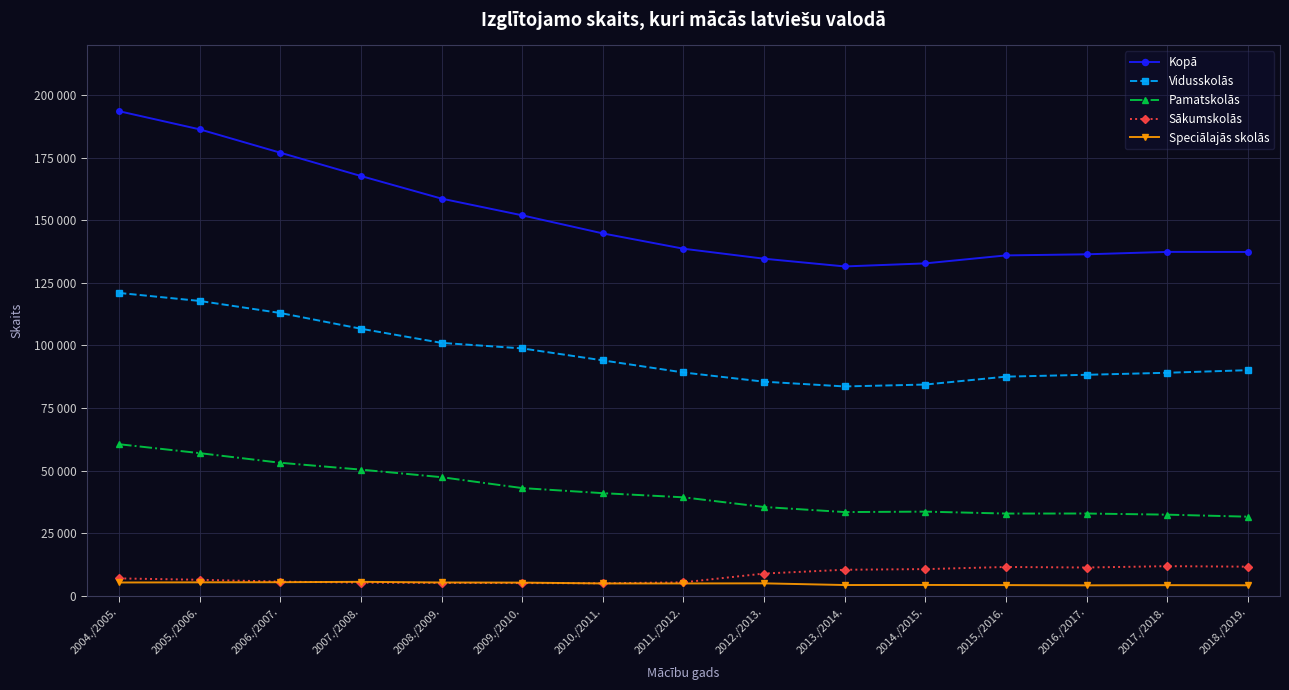

What are all the series names shown in the legend?

Kopā, Vidusskolās, Pamatskolās, Sākumskolās, Speciālajās skolās